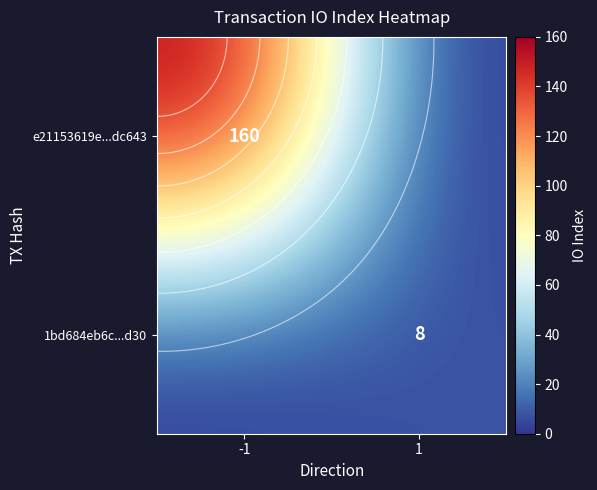

Which category has the highest value across all series?

-1